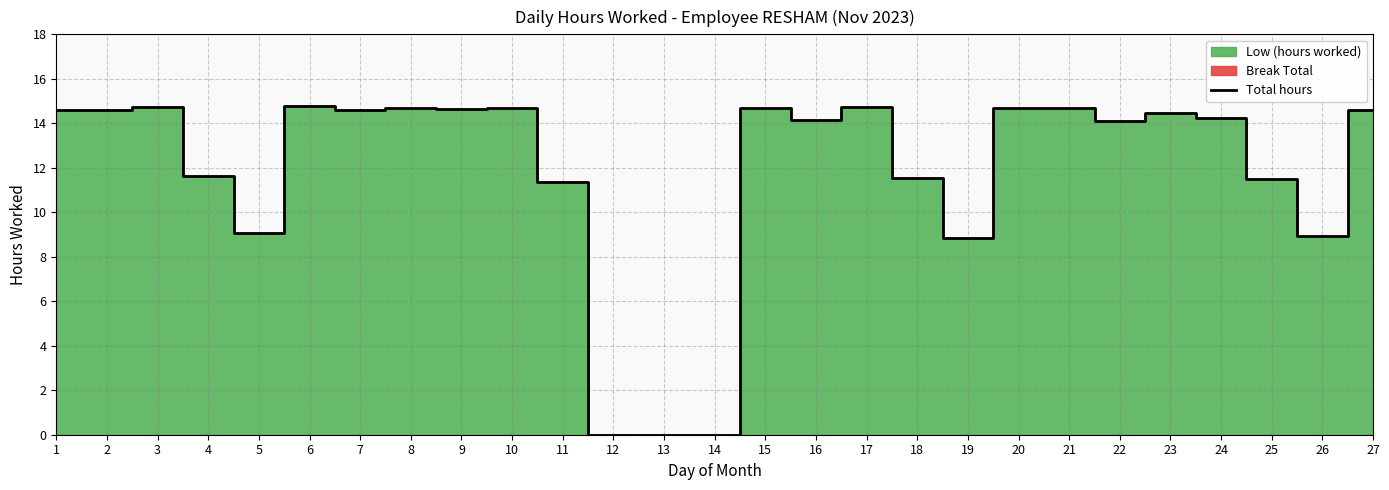

List the labels in order of value, smallest first.

12, 13, 14, 19, 26, 5, 11, 25, 18, 4, 22, 16, 24, 23, 2, 27, 1, 7, 9, 8, 10, 15, 20, 21, 17, 3, 6